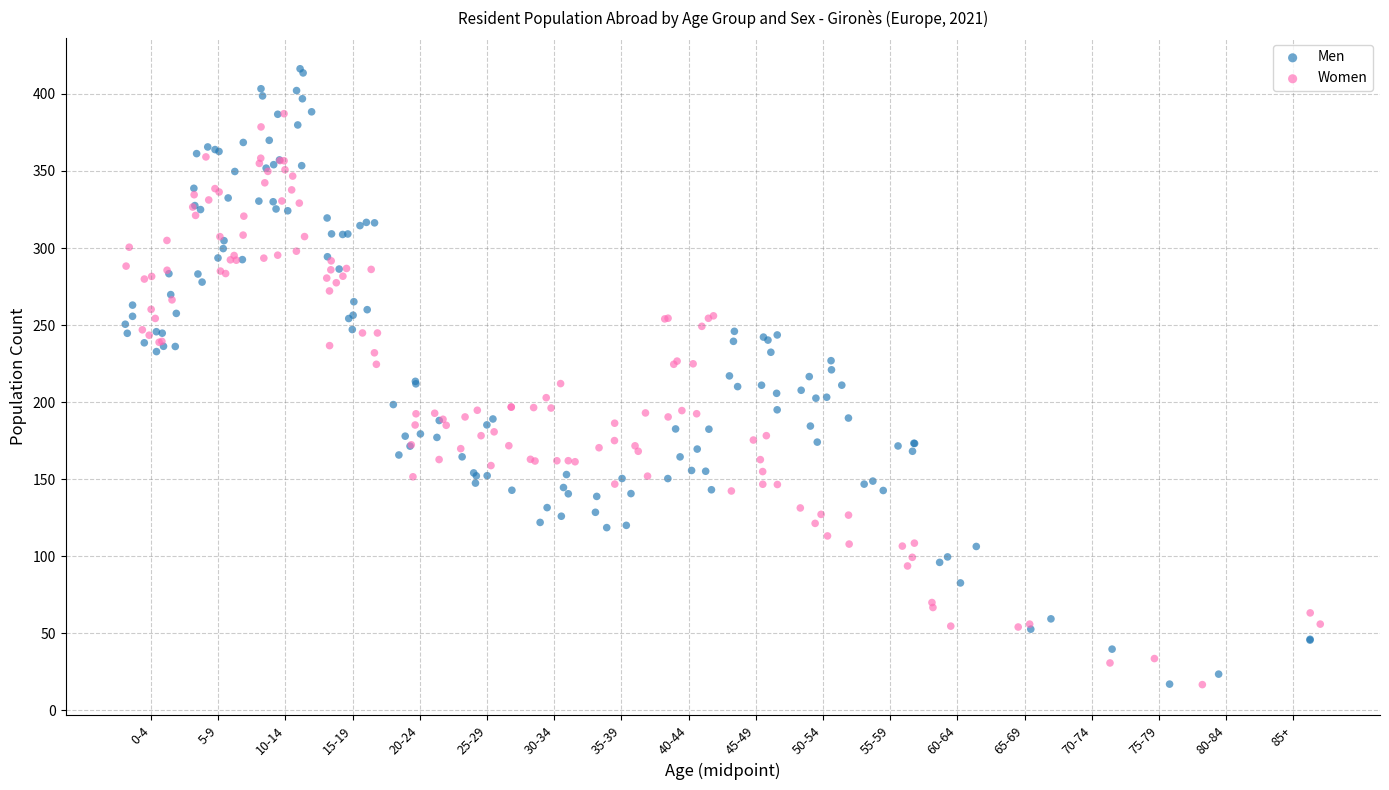

Which series contains the highest Y value?

Men